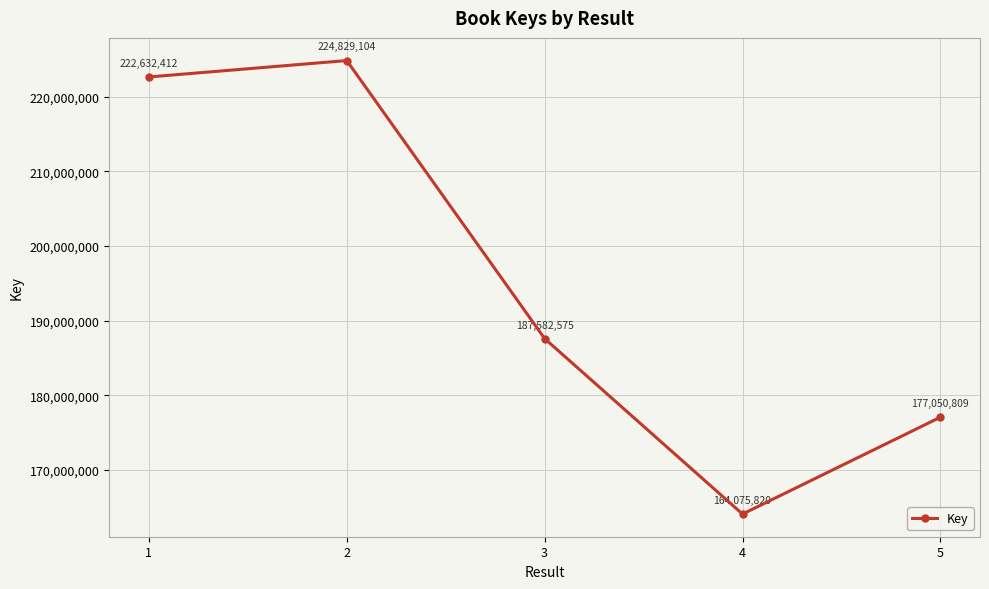

What is the difference between the second highest and second lowest values?

45581603